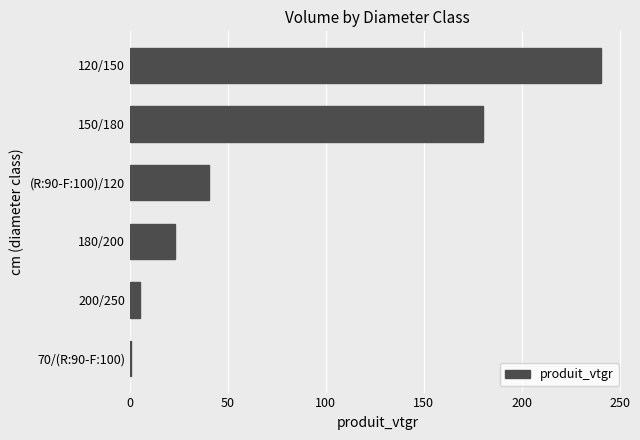

What is the change in value from 180/200 to 120/150?

+217.8